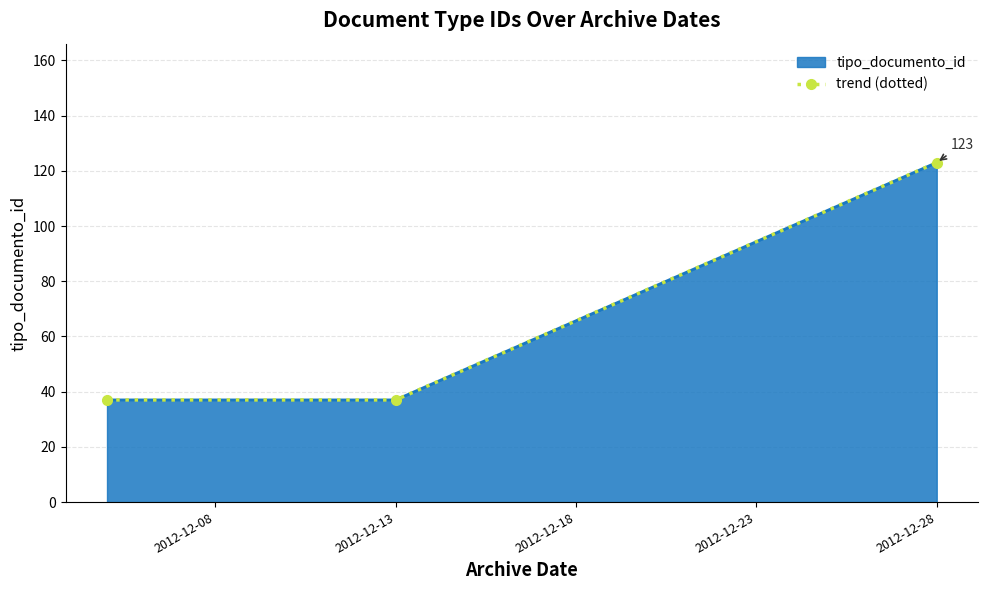

What is the value of the 3rd point from the left?

123